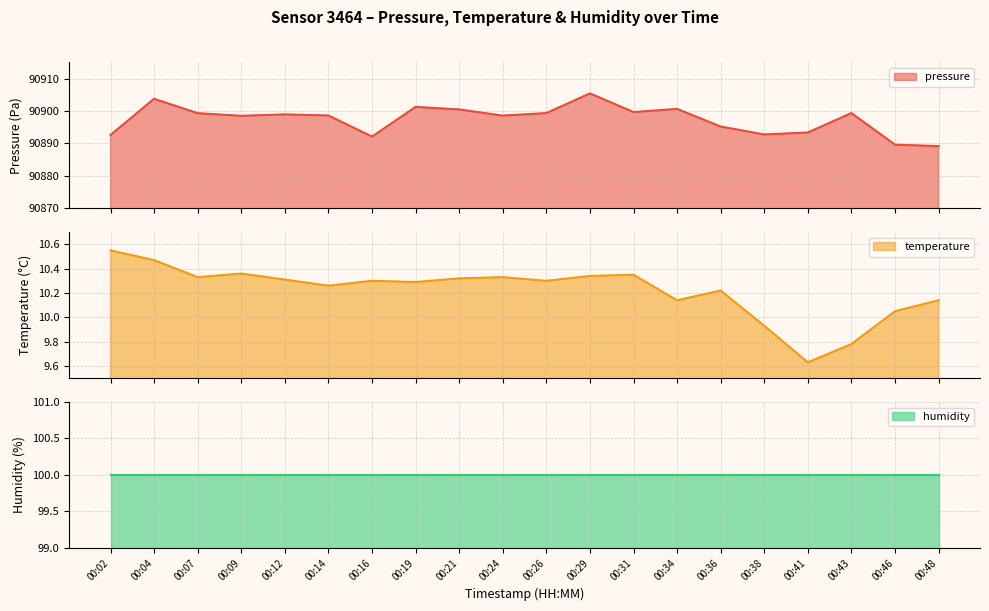

What is the difference between the pressure values at 00:31 and 00:14?

1.1